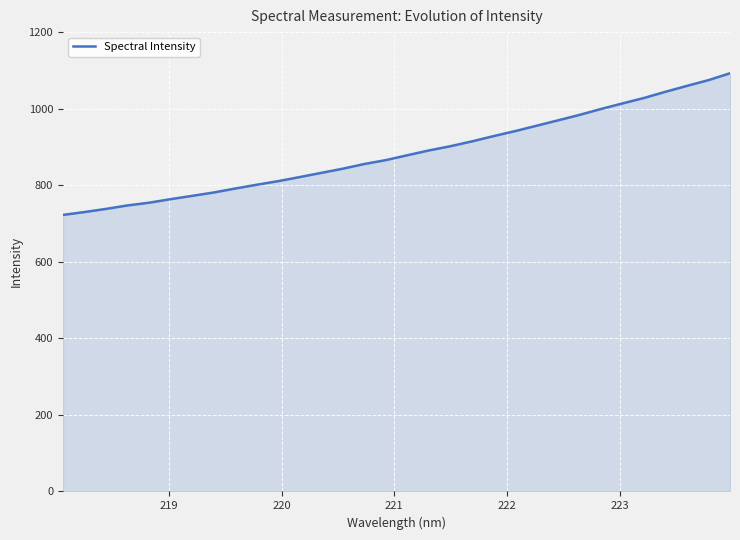

What is the difference between the maximum and minimum values?

370.0